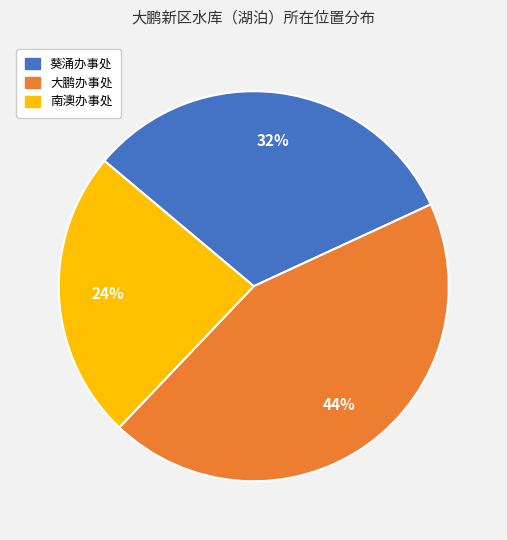

What is the smallest slice in the pie chart?

南澳办事处